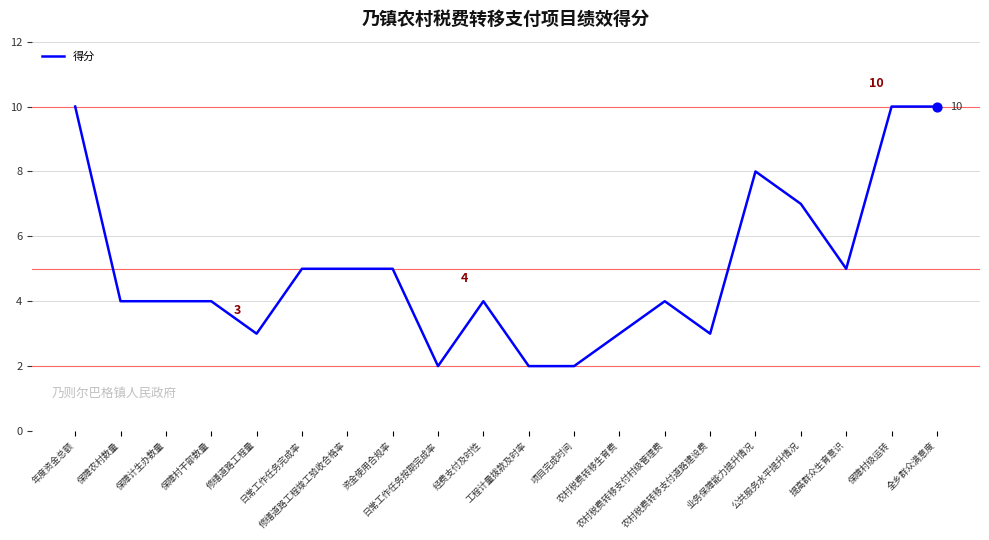

Approximately how many times larger is the value at 修缮道路工程量 compared to 保障村级运转?

0.3